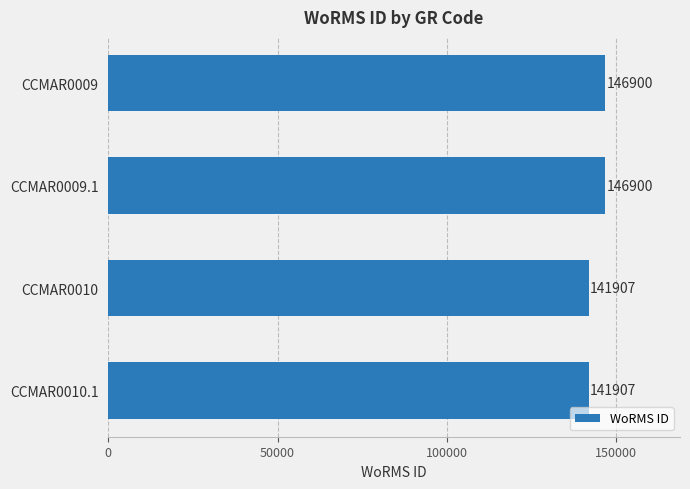

The value at CCMAR0009.1 is 209696. True or false?

False